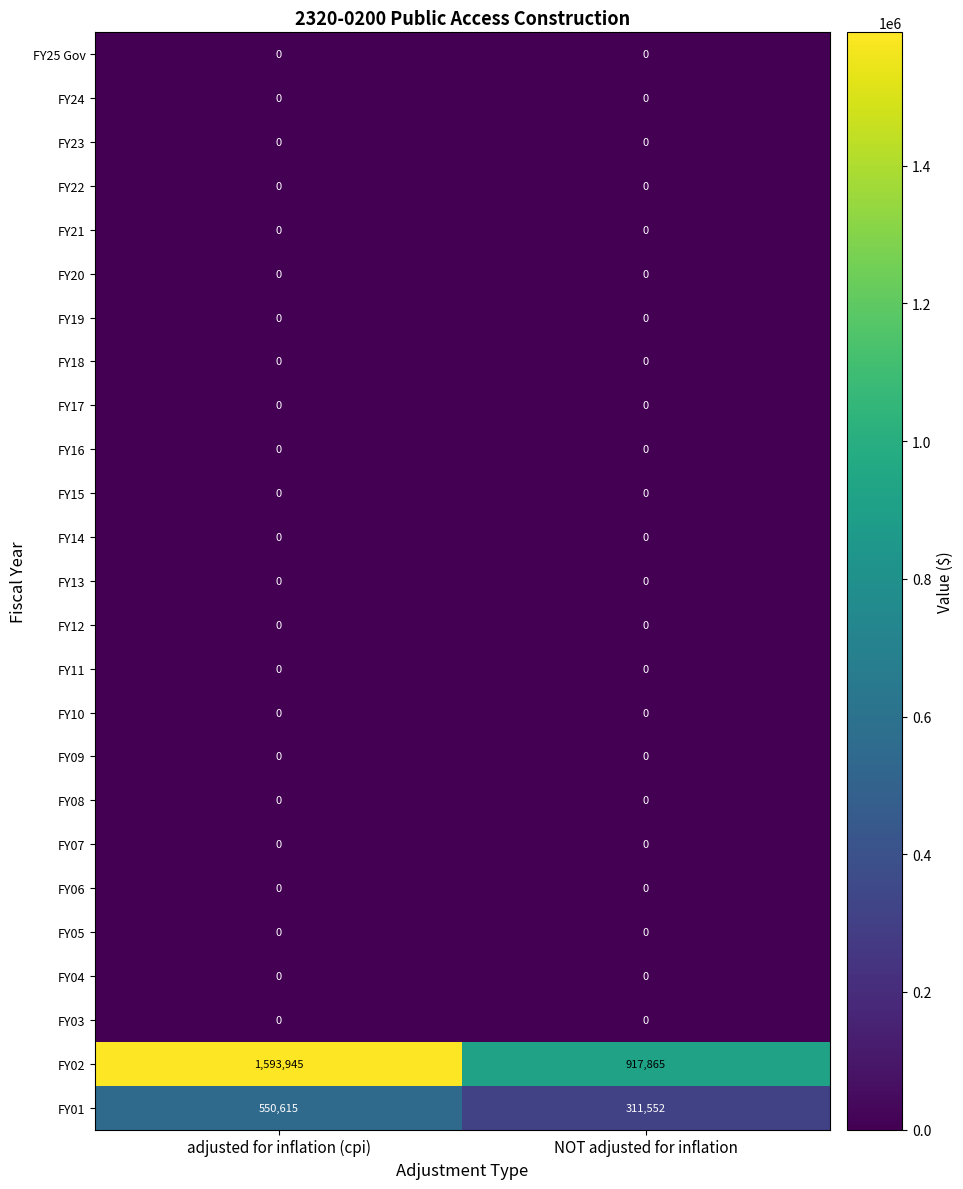

What is the total value across all series at NOT adjusted for inflation?

1229417